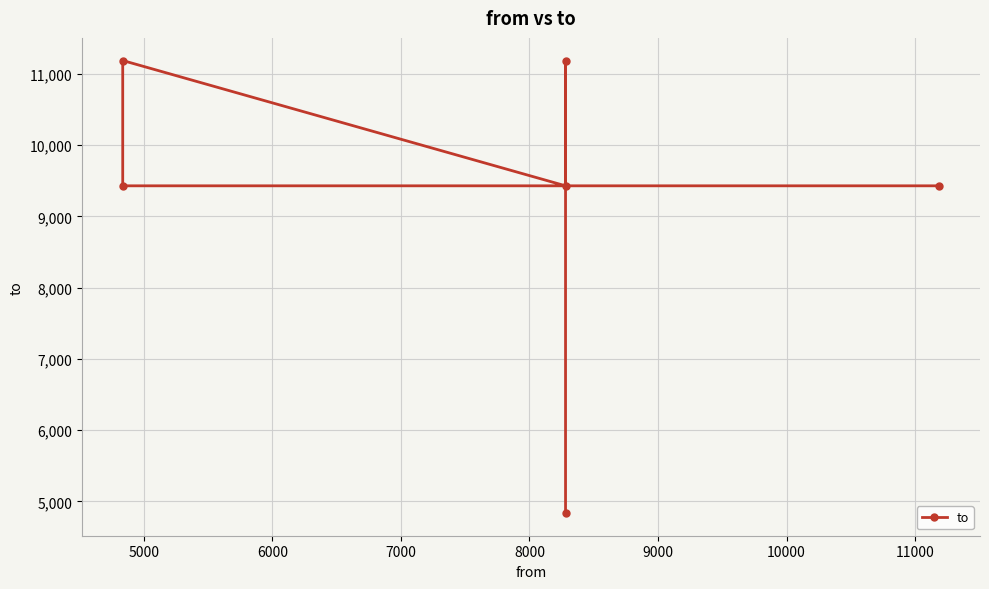

What is the value of the 2nd point from the left?

9429